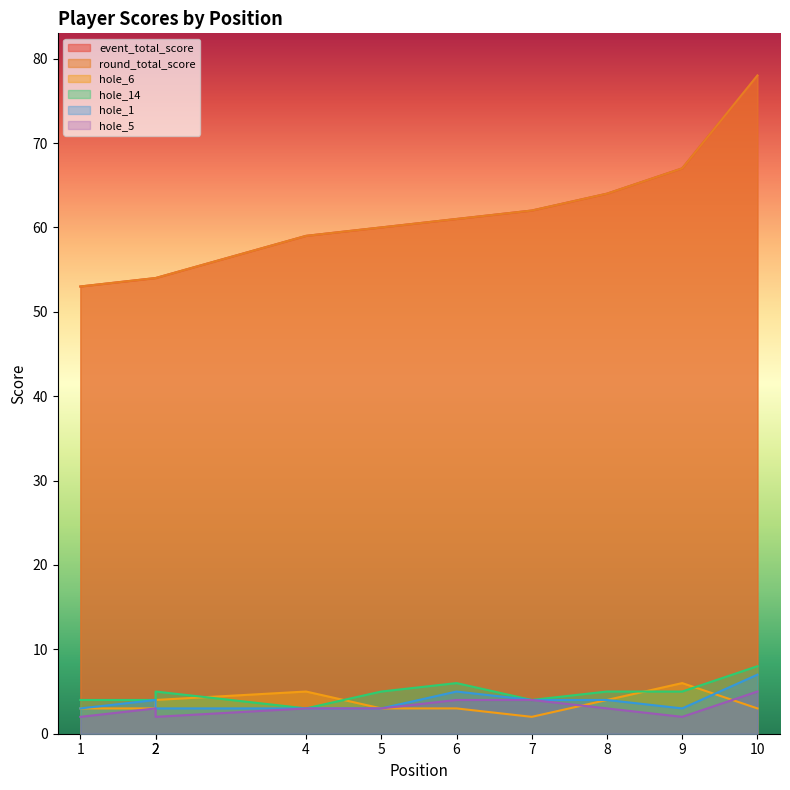

Is it true that round_total_score equals 60 at 5?

True